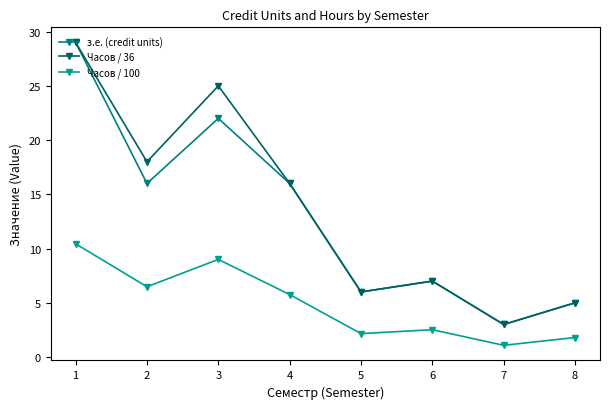

What are all the series names shown in the legend?

з.е. (credit units), Часов / 36, Часов / 100